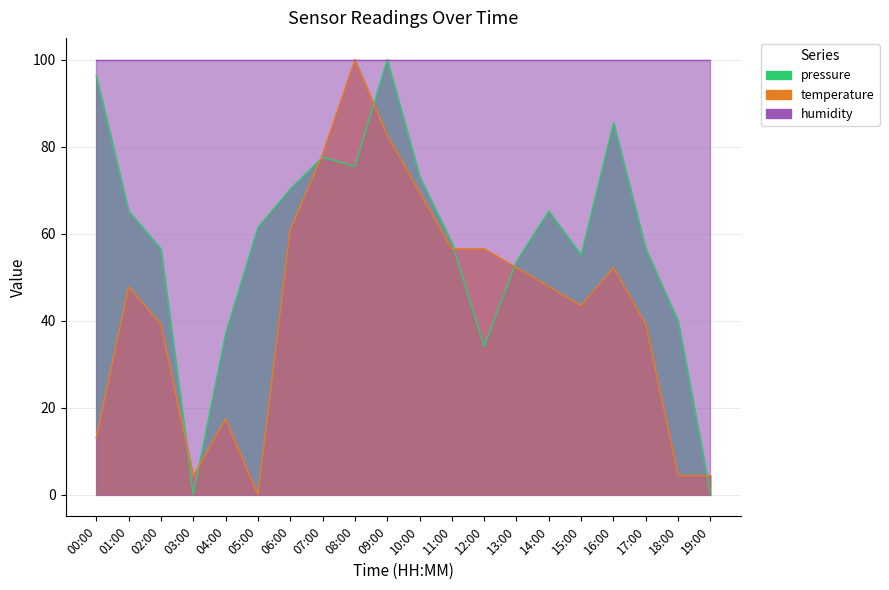

How many interior local valleys does the temperature series have?

3